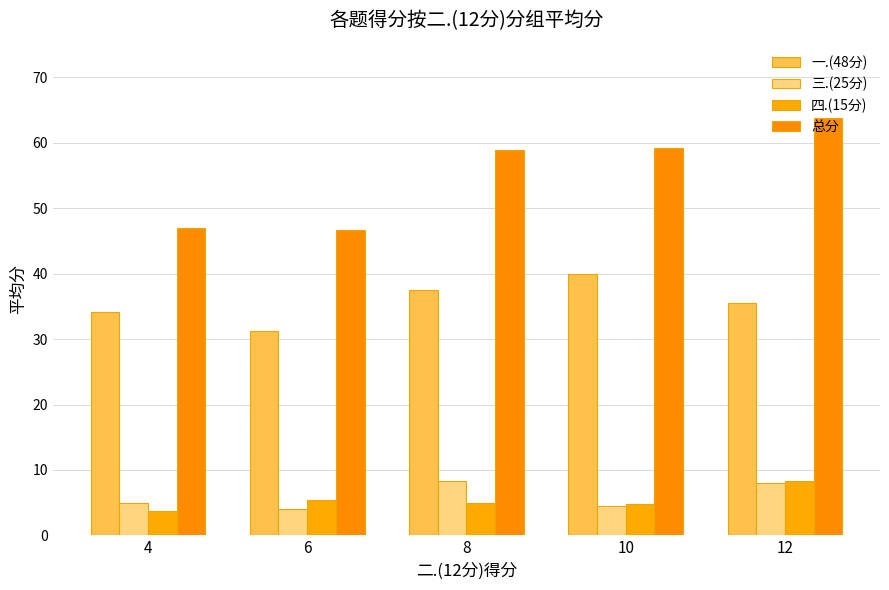

At 8, list the series in order from largest to smallest.

总分, 一.(48分), 三.(25分), 四.(15分)